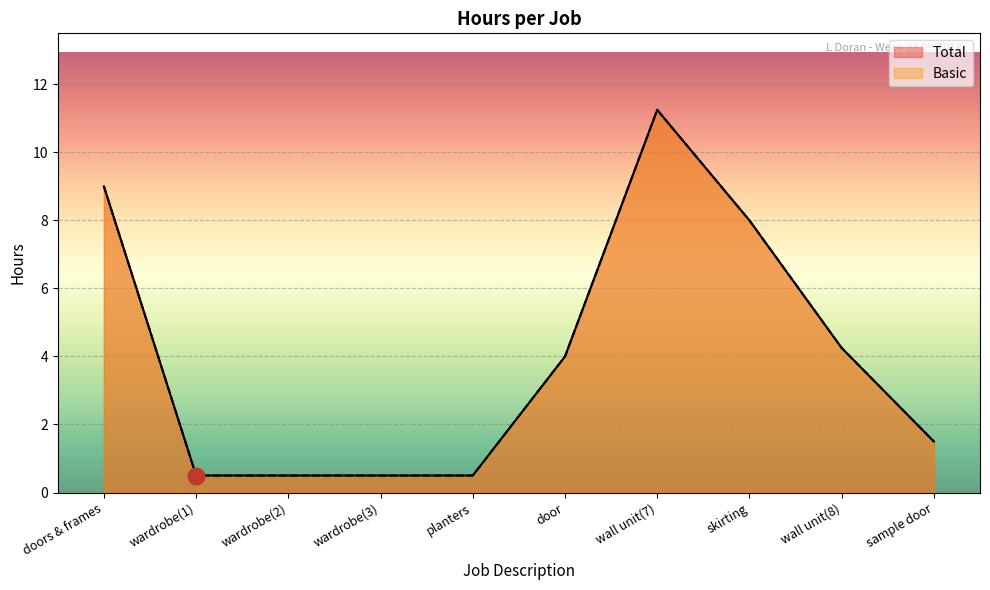

What is the total value across all series at wardrobe(3)?

1.0